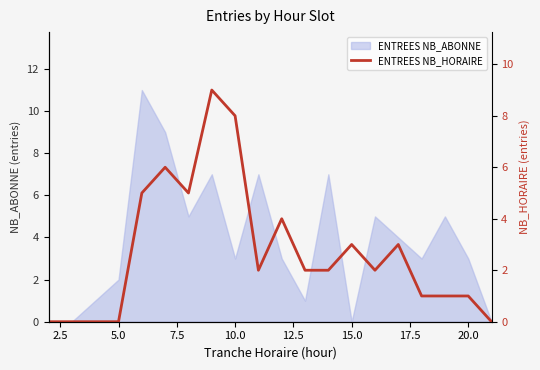

Reading right to left, what are all the values shown in this chart?

0	1	1	1	3	2	3	2	2	4	2	8	9	5	6	5	0	0	0	0